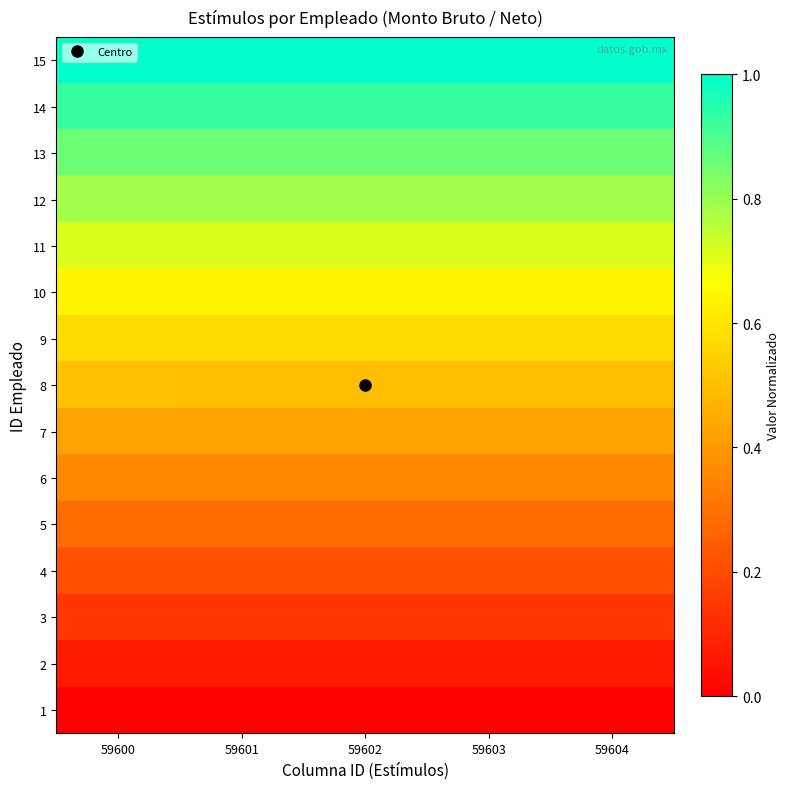

What is the difference between the highest and lowest values at 59604?

1.0